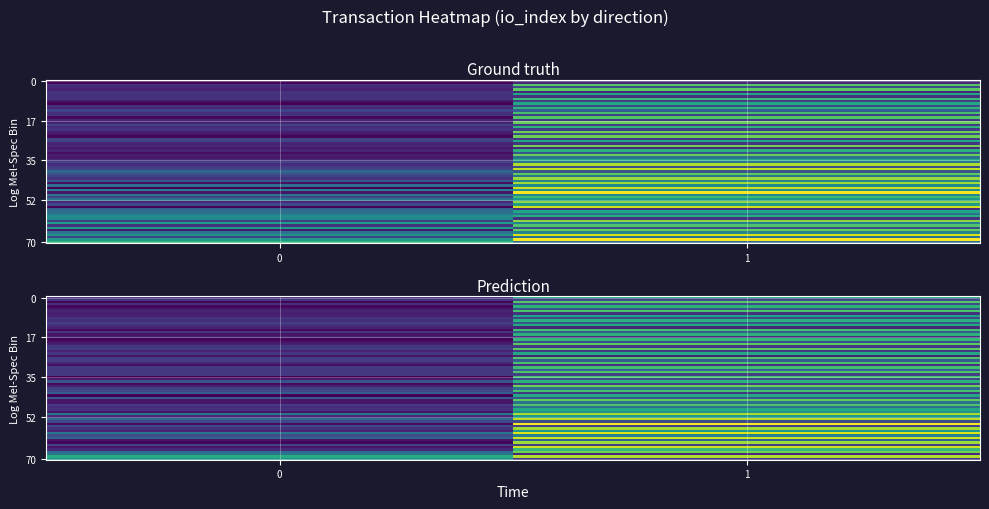

The value of a714ecfec6ae8a0f260880468b4dac8c53d912f at 0 is -1. True or false?

False